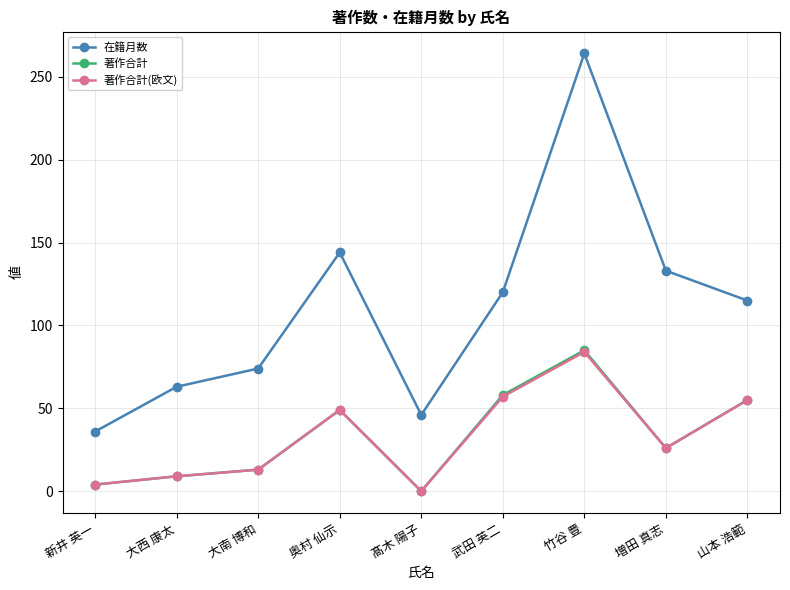

How many data points in 在籍月数 are less than 115?

4